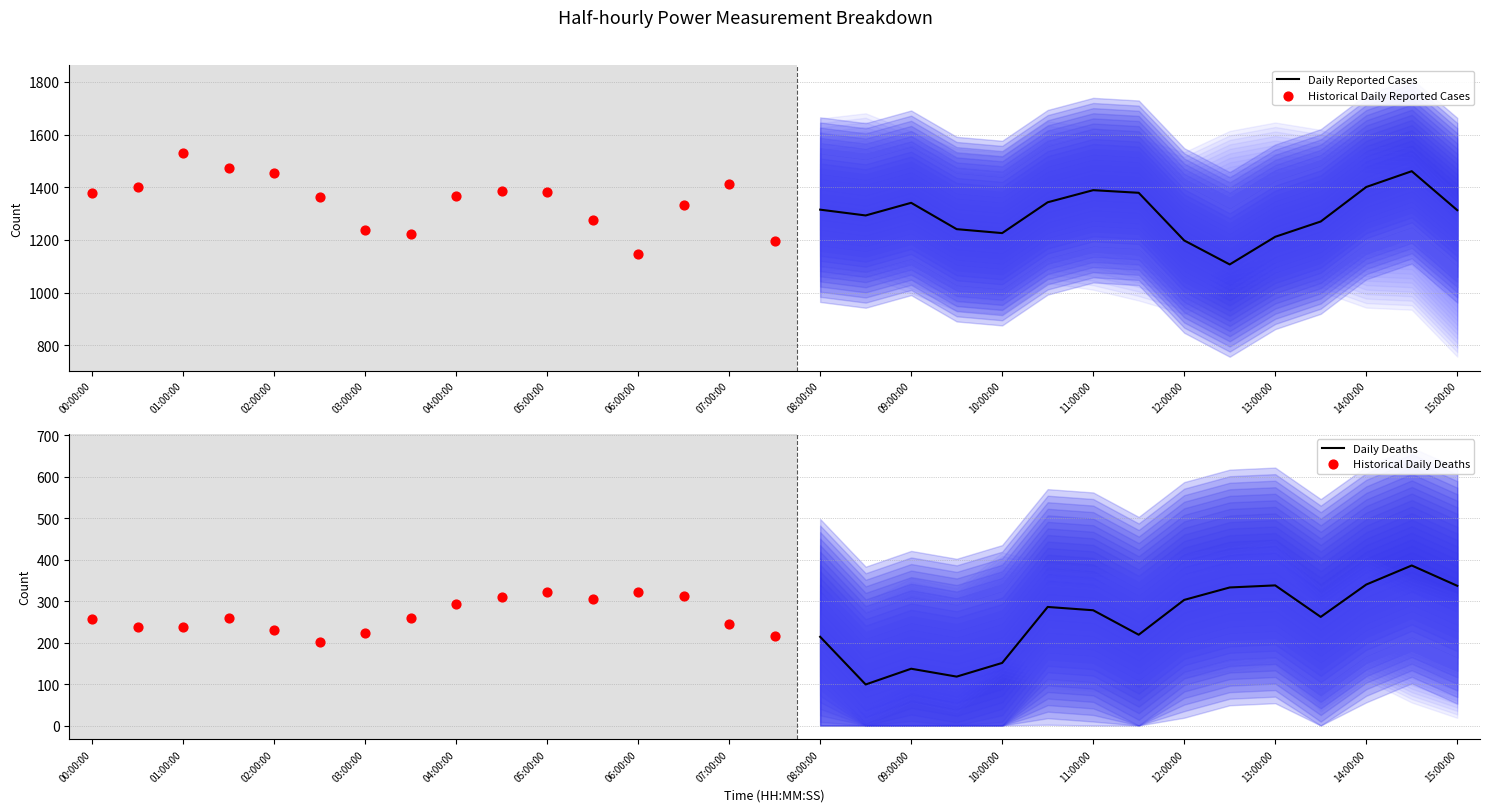

The value of Daily Reported Cases at 10:00:00 is 1226. True or false?

True